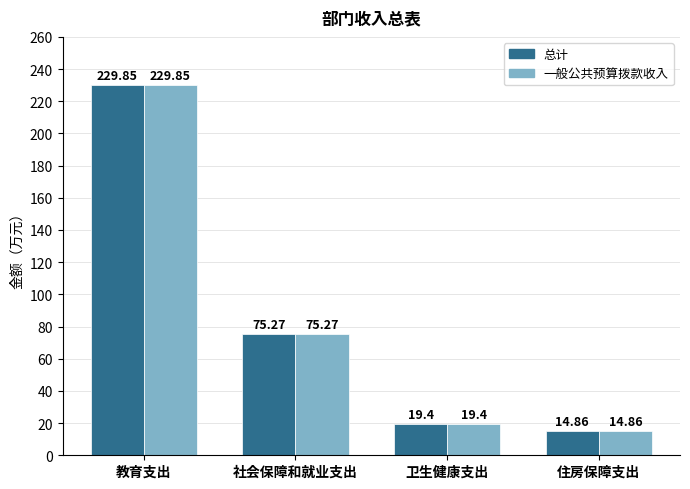

At how many categories does at least one series exceed 19?

3